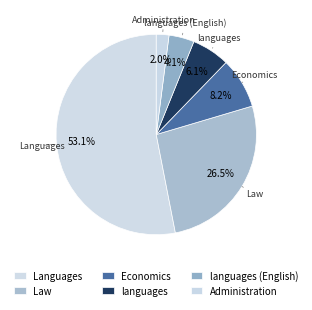

Count the number of slices in the pie.

6